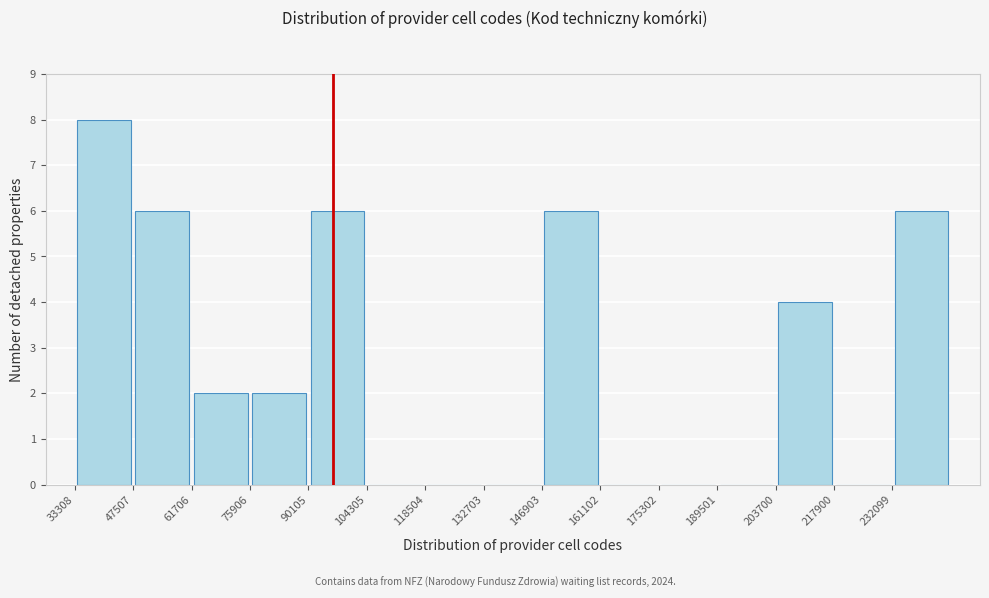

Reading left to right, list every bar in this chart as the range it spans on the x-axis followed by its height. Neither the bar edges nor the heights are printed on the chart, so give them approximately, as read against the axes.

34000 to 48000: 8
48000 to 62000: 6
62000 to 76000: 2
76000 to 90000: 2
90000 to 104000: 6
104000 to 118000: 0
118000 to 132000: 0
132000 to 146000: 0
146000 to 162000: 6
162000 to 176000: 0
176000 to 190000: 0
190000 to 204000: 0
204000 to 218000: 4
218000 to 232000: 0
232000 to 246000: 6